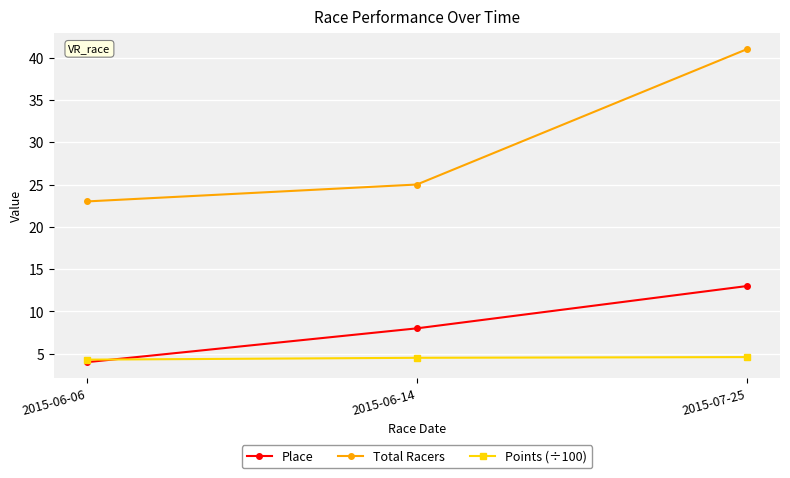

What position from the left is 2015-07-25?

3